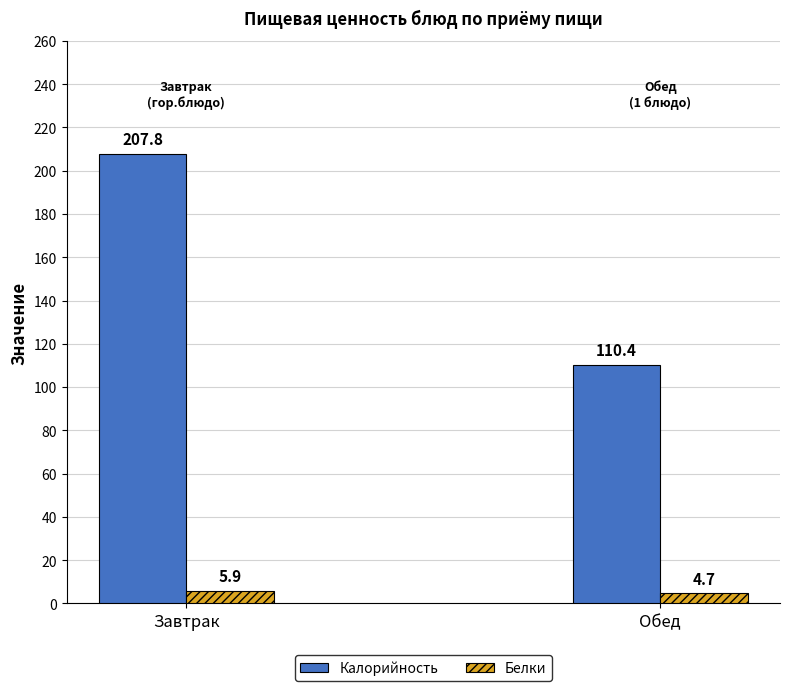

What is the difference between the Белки values at Обед and Завтрак?

1.2